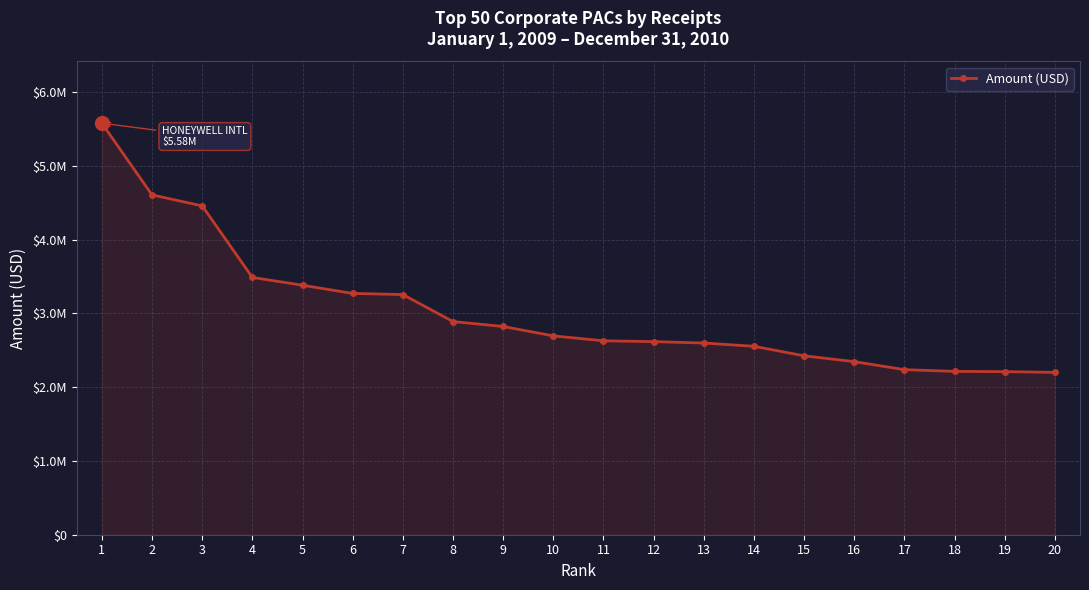

Is this an area chart (filled region under the line)?

Yes